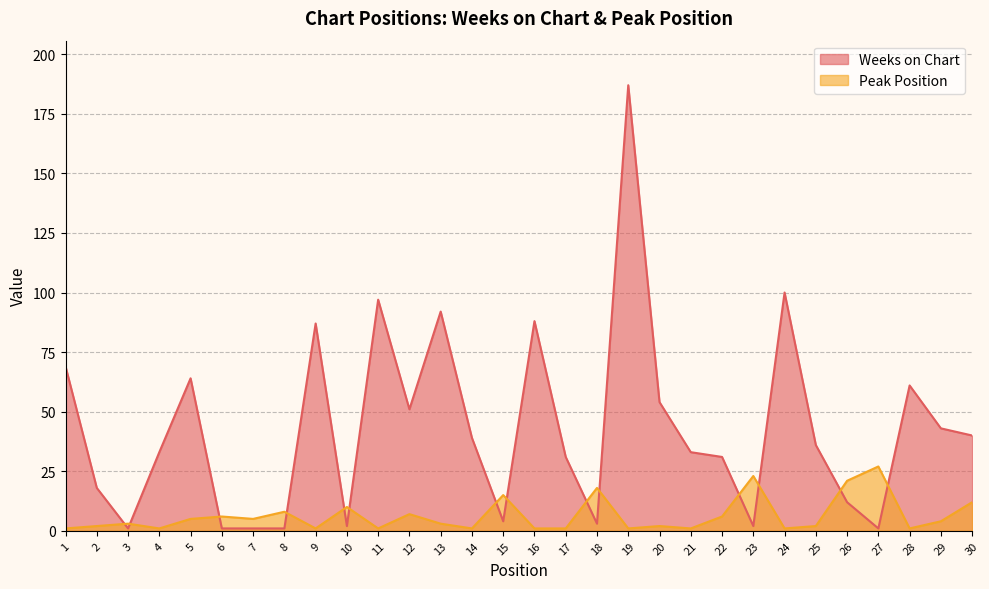

At which label does Weeks on Chart reach its peak?

19